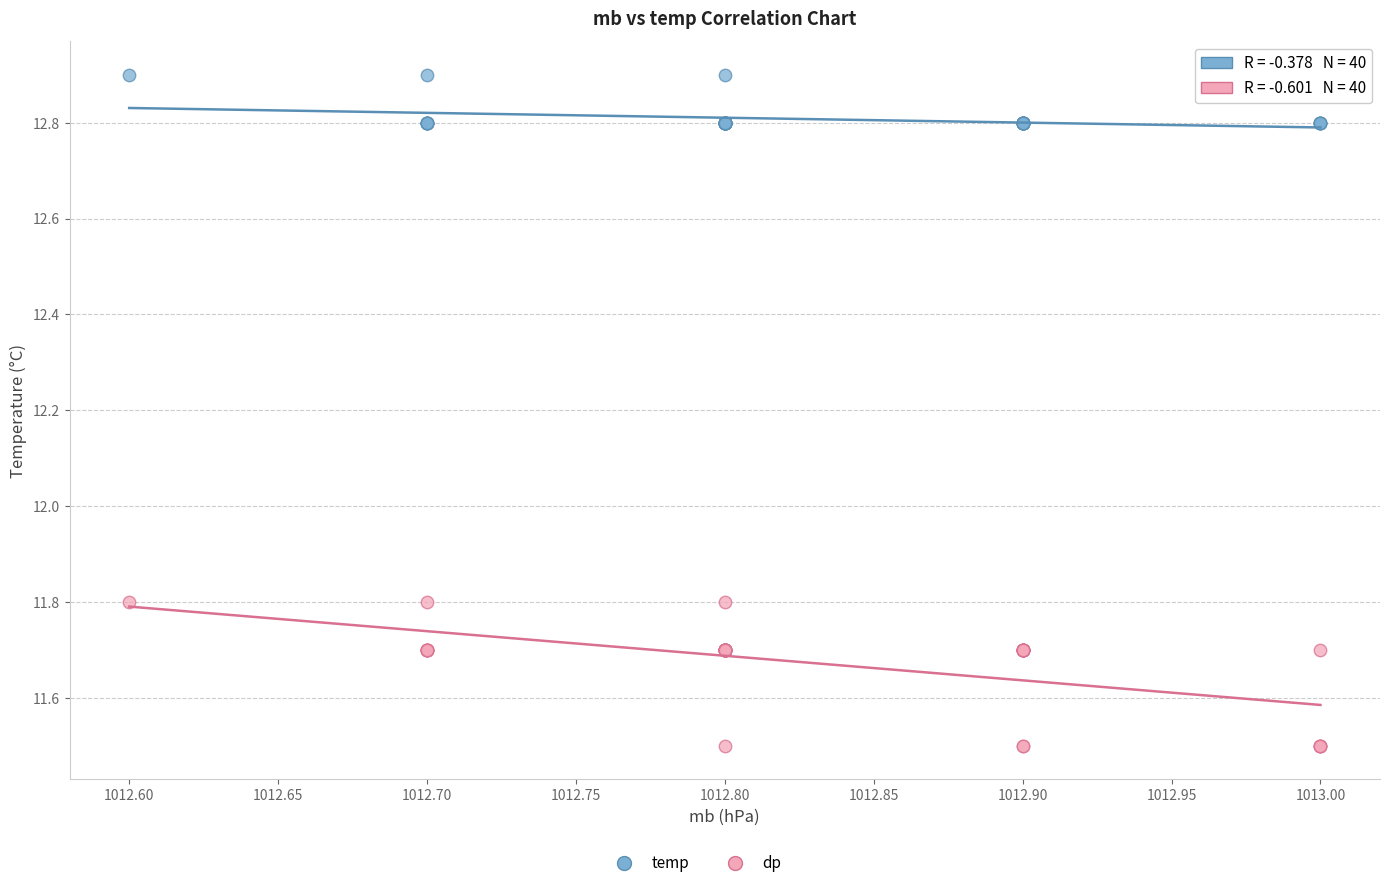

Which series reaches the minimum Y coordinate?

dp